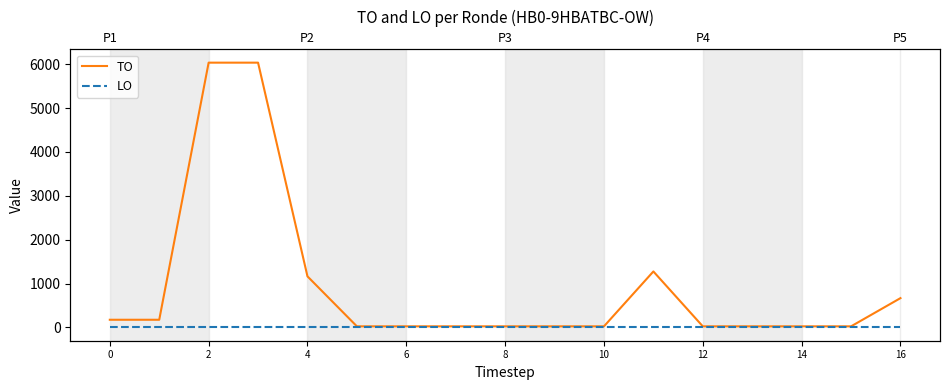

Which series has the widest spread of values?

TO